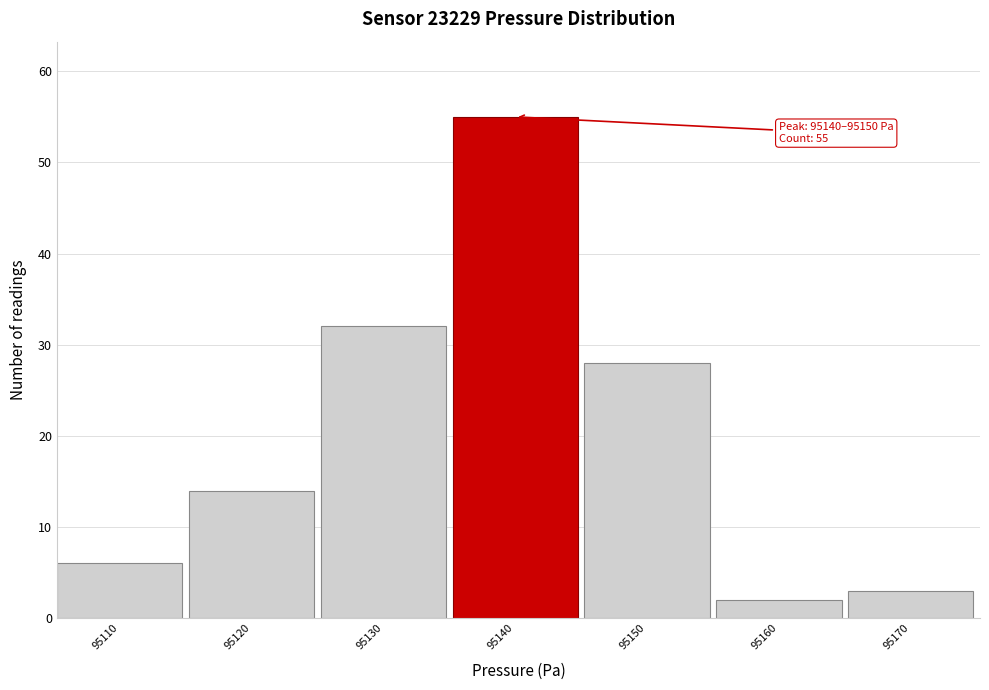

Reading left to right, extract all data points from this chart.

95110=6	95120=14	95130=32	95140=55	95150=28	95160=2	95170=3